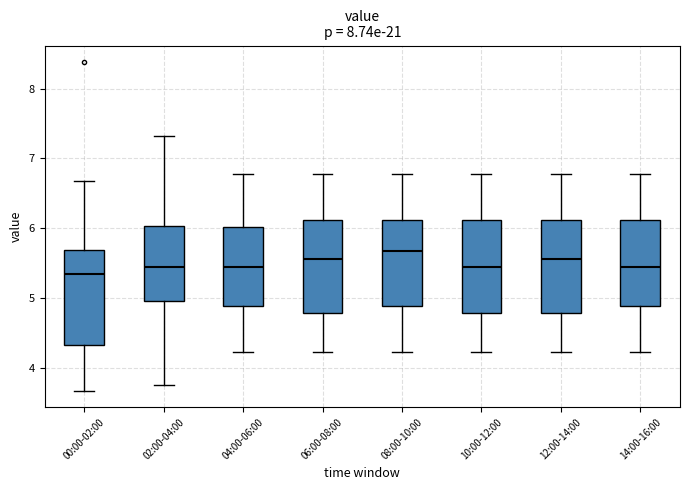

Which box has the highest median line?

08:00-10:00